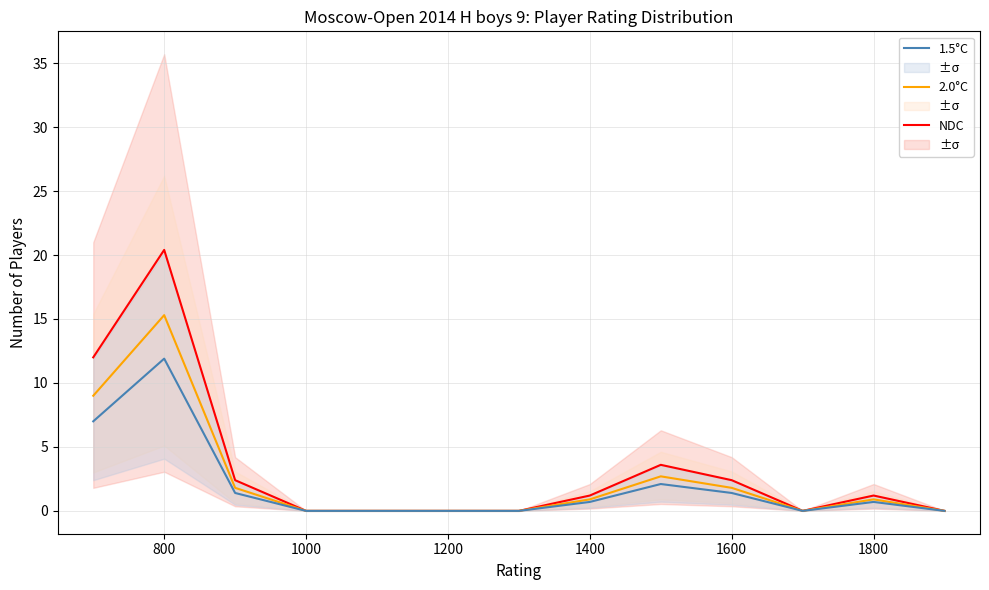

What position from the left is 800?

2